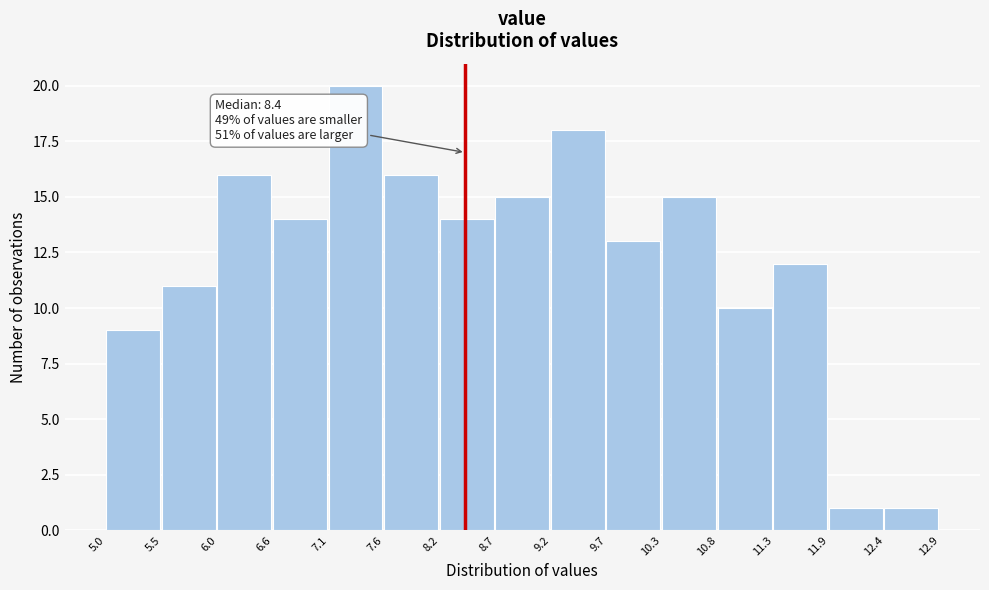

Over which range of the x-axis is the bar tallest?

7.1 to 7.6